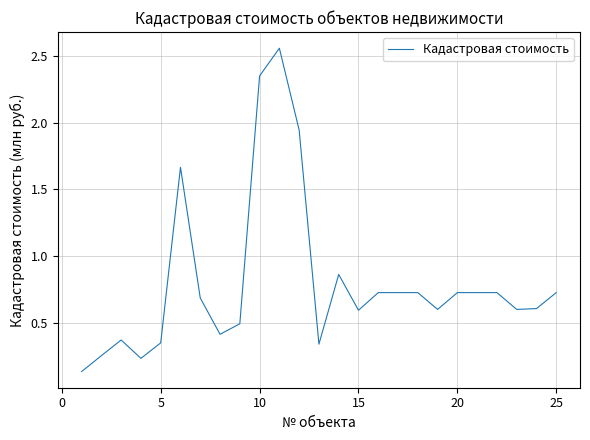

What is the difference between the maximum and minimum values?

2.4